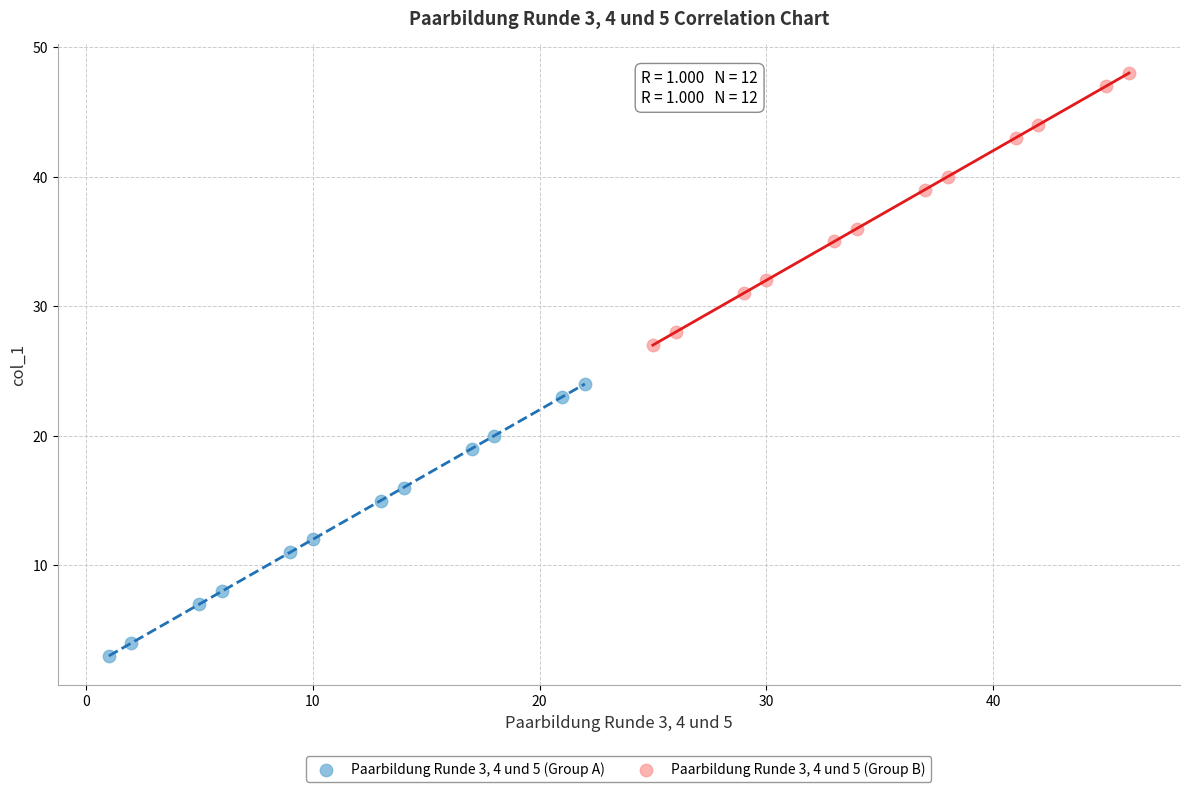

Which series contains the lowest Y value?

Paarbildung Runde 3, 4 und 5 (Group A)